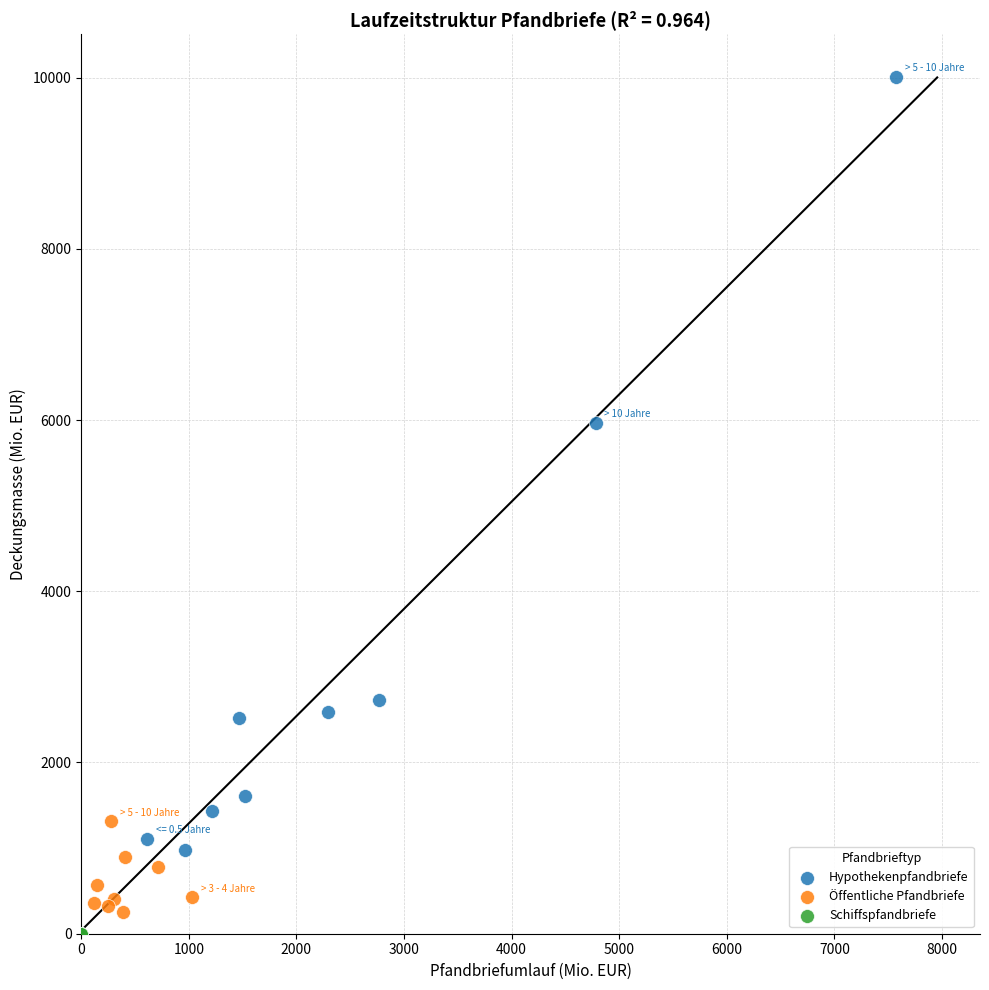

Which series contains the highest Y value?

Hypothekenpfandbriefe